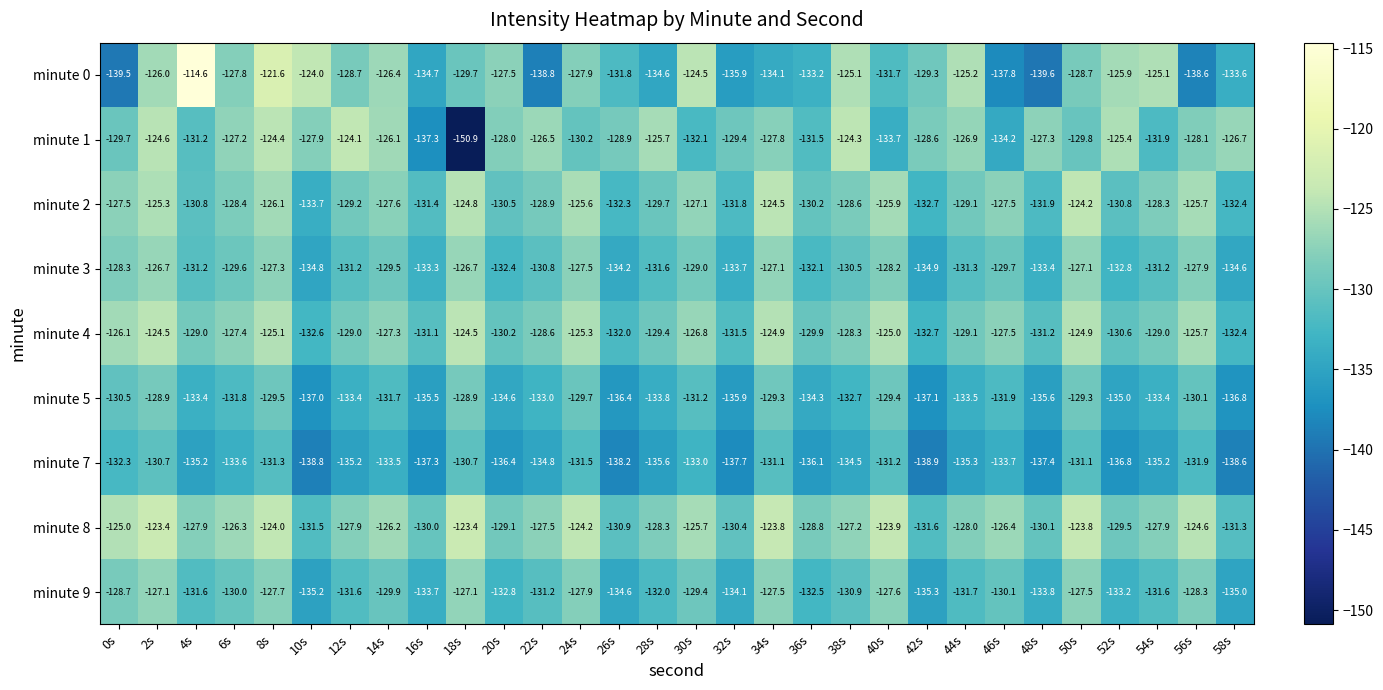

What is the minimum value shown in the chart?

-150.9